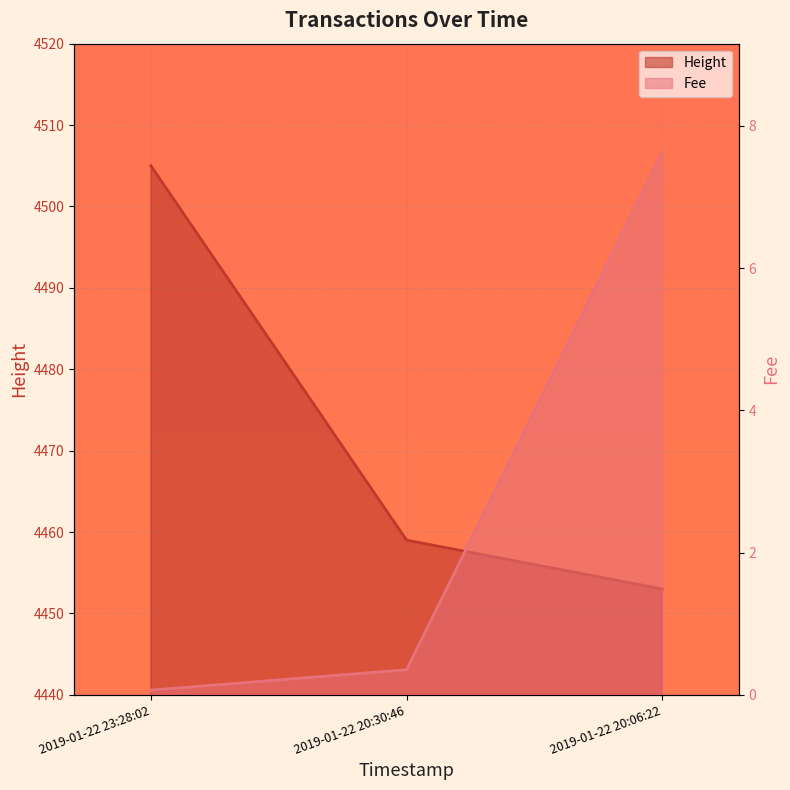

Between 2019-01-22 20:06:22 and 2019-01-22 23:28:02, which is larger?

2019-01-22 20:06:22